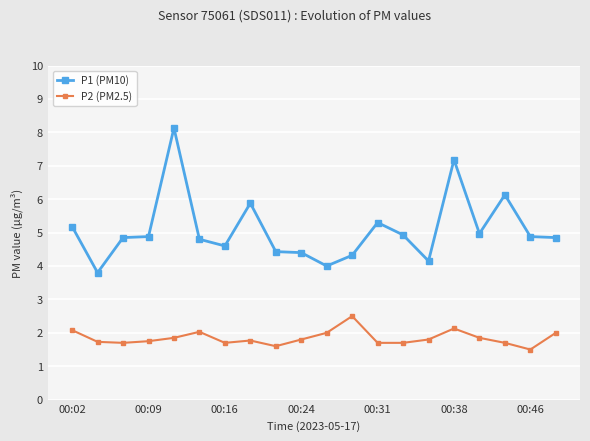

Which series has the widest spread of values?

P1 (PM10)